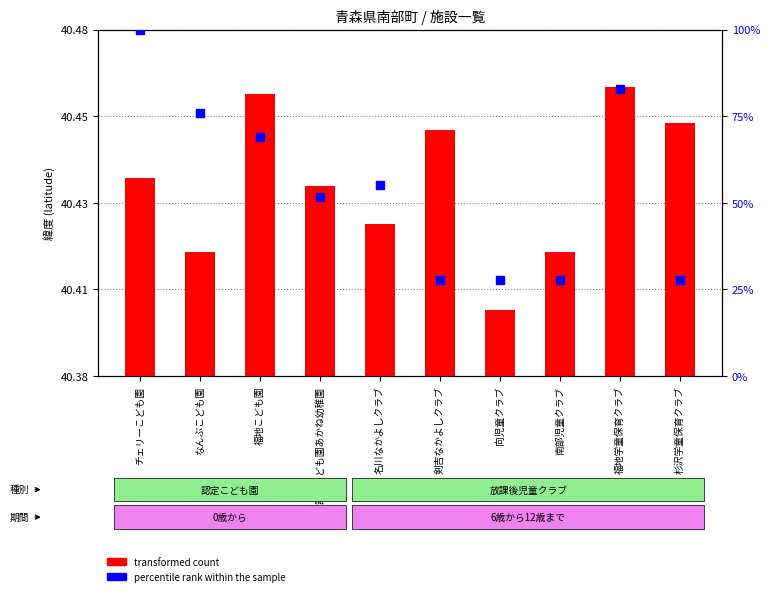

Which series reaches the maximum Y coordinate?

percentile rank within the sample